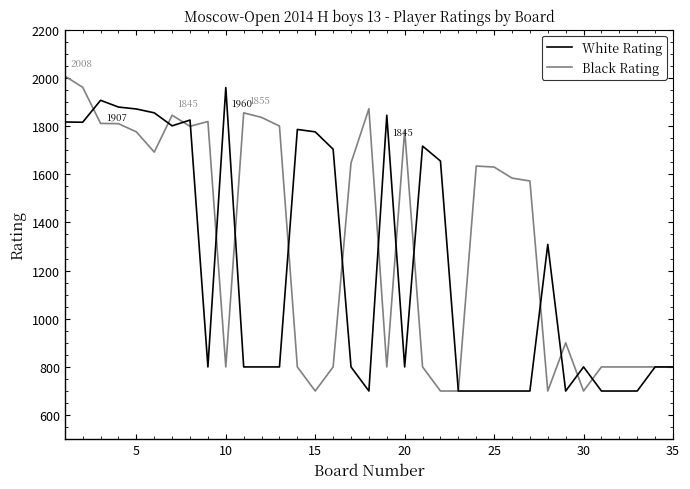

Which series has the largest total across all categories?

Black Rating